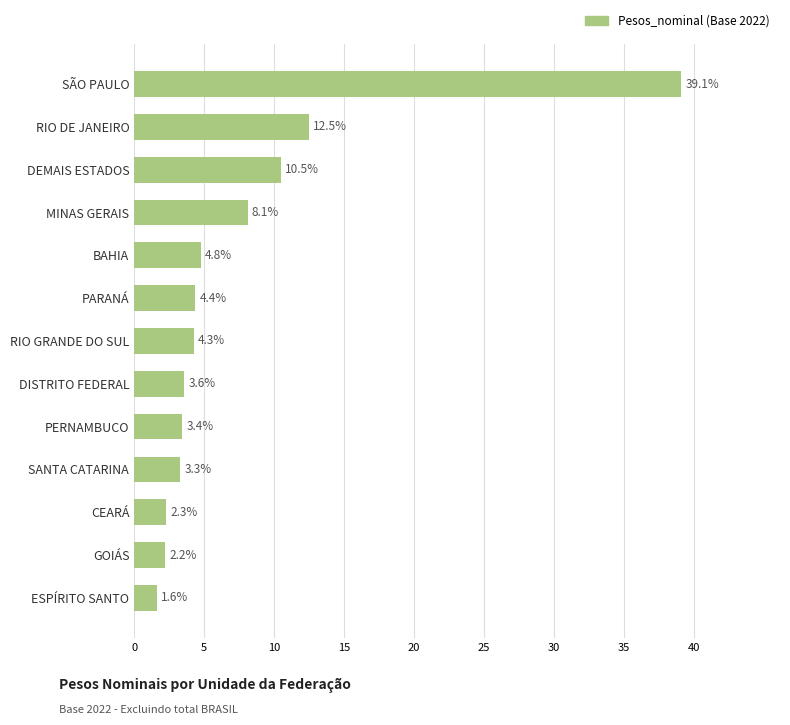

Are the bars horizontal?

Yes